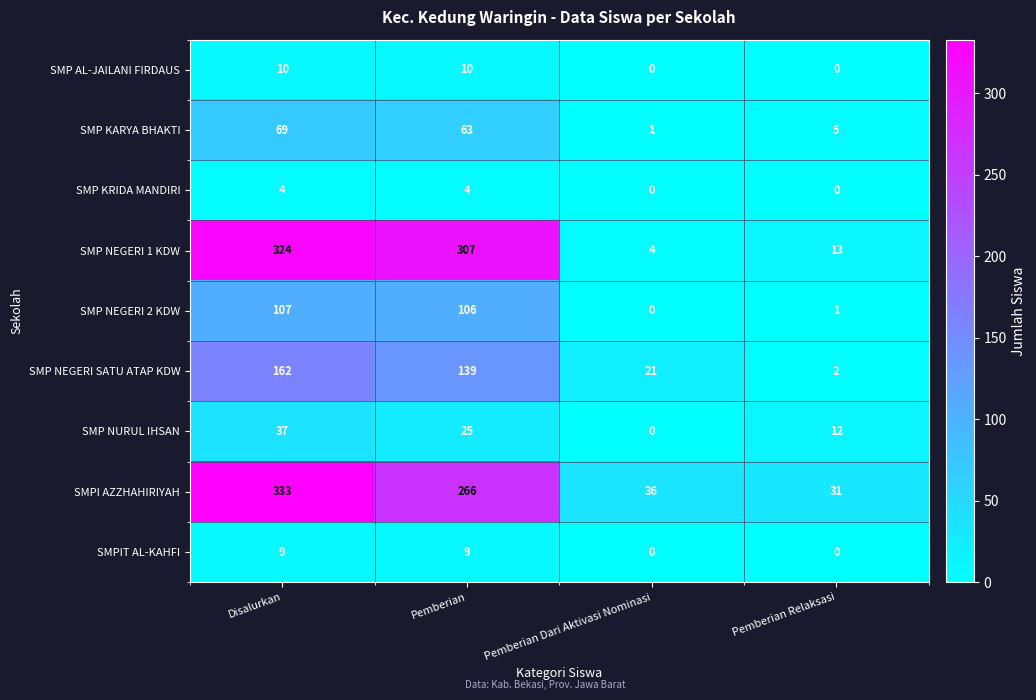

What is the total value across all series at Pemberian?

929